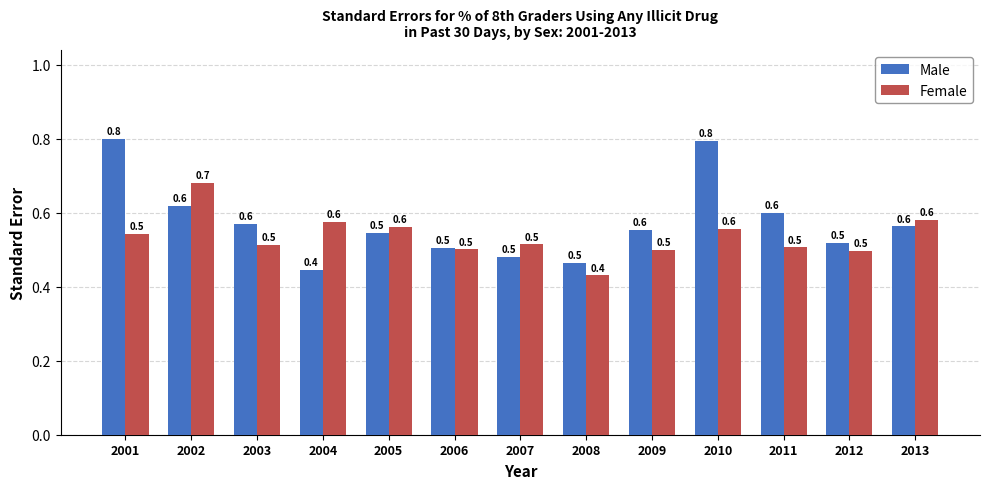

What is the sum of all Male values?

7.5